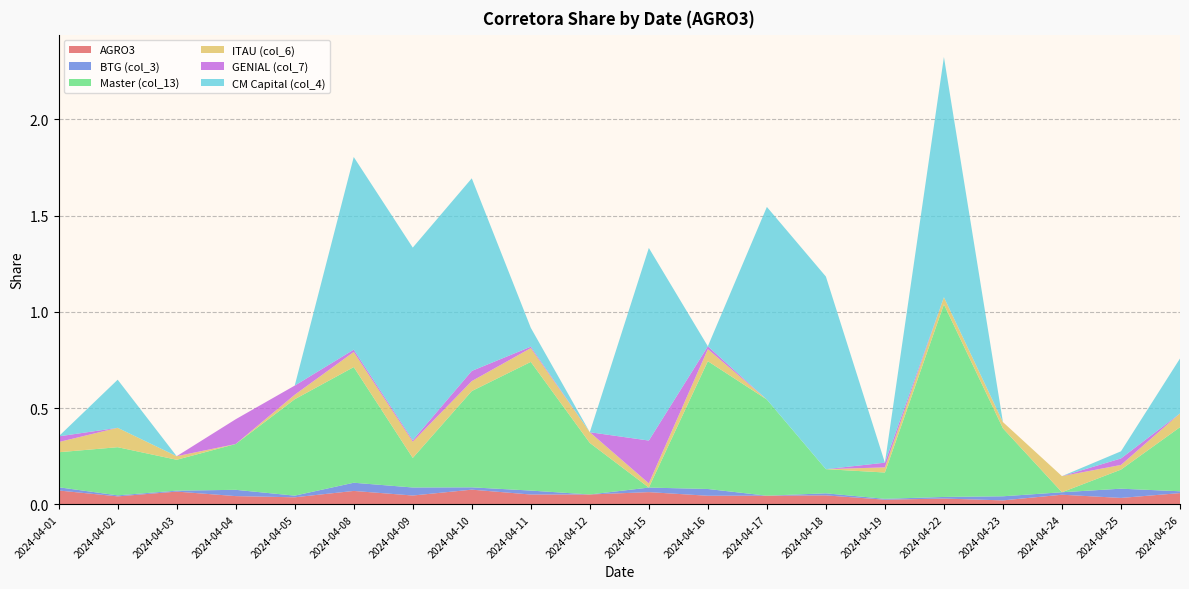

Reading left to right, transcribe all the data shown in this chart.

AGRO3: 0.1	0.0	0.1	0.0	0.0	0.1	0.0	0.1	0.1	0.1	0.1	0.0	0.0	0.0	0.0	0.0	0.0	0.1	0.0	0.1
BTG (col_3): 0.0	0.0	0.0	0.0	0.0	0.0	0.0	0.0	0.0	0.0	0.0	0.0	0.0	0.0	0.0	0.0	0.0	0.0	0.0	0.0
Master (col_13): 0.2	0.3	0.2	0.2	0.5	0.6	0.2	0.5	0.7	0.3	0.0	0.7	0.5	0.1	0.1	1.0	0.4	0.0	0.1	0.3
ITAU (col_6): 0.1	0.1	0.0	0.0	0.0	0.1	0.1	0.1	0.1	0.1	0.0	0.1	0.0	0.0	0.0	0.0	0.0	0.1	0.0	0.1
GENIAL (col_7): 0.0	0.0	0.0	0.1	0.0	0.0	0.0	0.1	0.0	0.0	0.2	0.0	0.0	0.0	0.0	0.0	0.0	0.0	0.0	0.0
CM Capital (col_4): 0.0	0.2	0.0	0.0	0.0	1.0	1.0	1.0	0.1	0.0	1.0	0.0	1.0	1.0	0.0	1.2	0.0	0.0	0.0	0.3